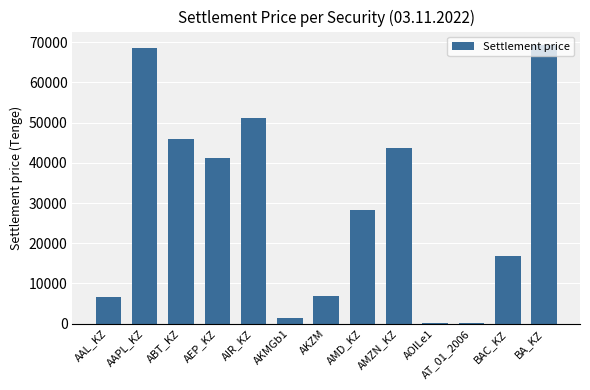

What is the maximum value shown in the chart?

69186.9